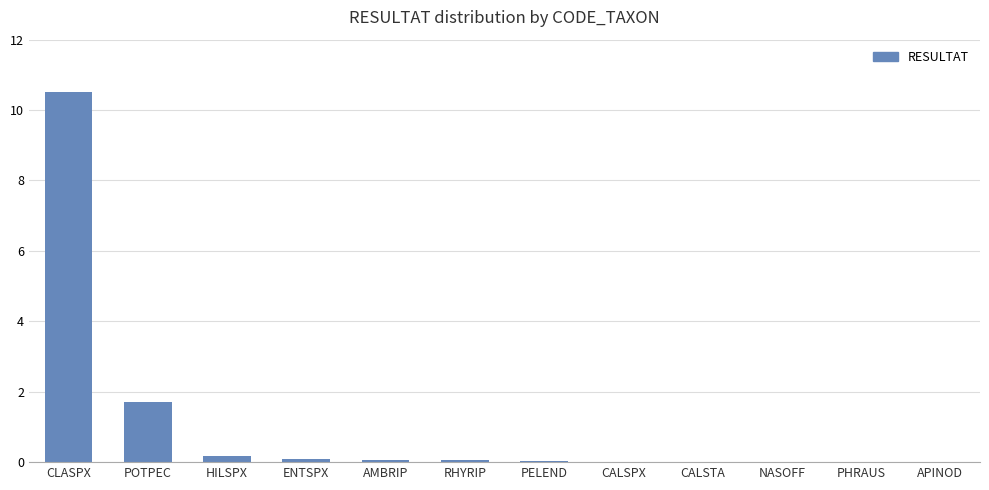

The value at PELEND is 0.0. True or false?

True